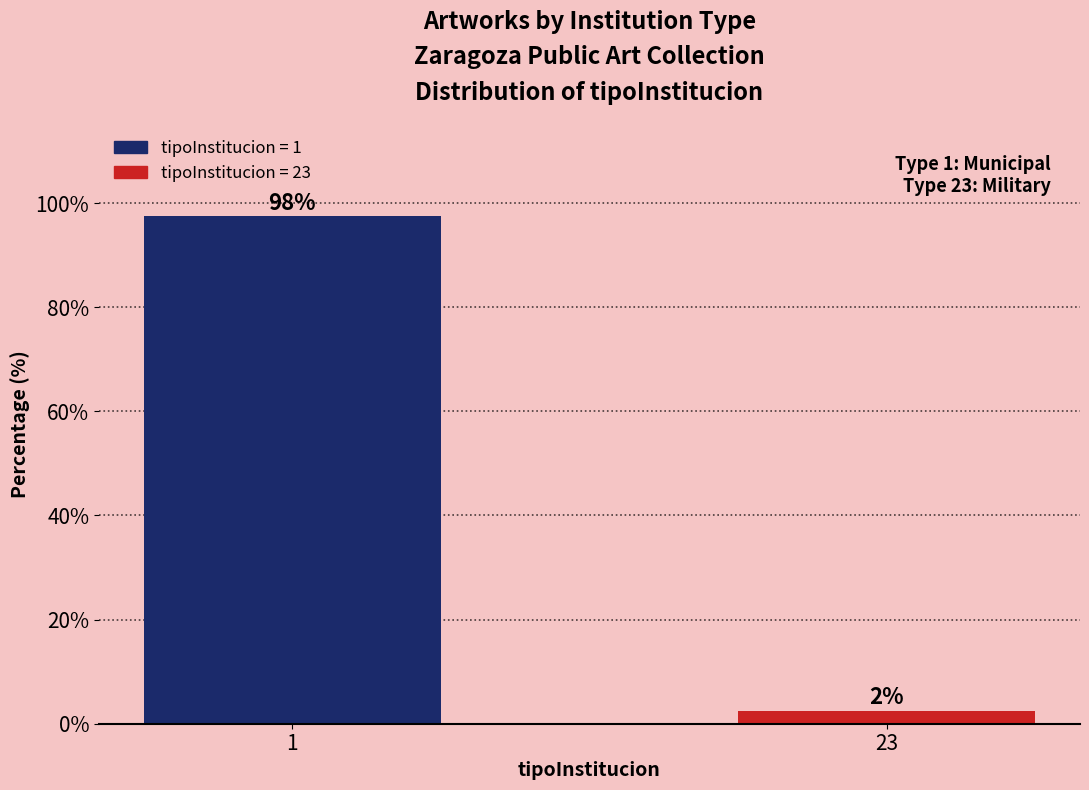

How many bars are there in total?

2